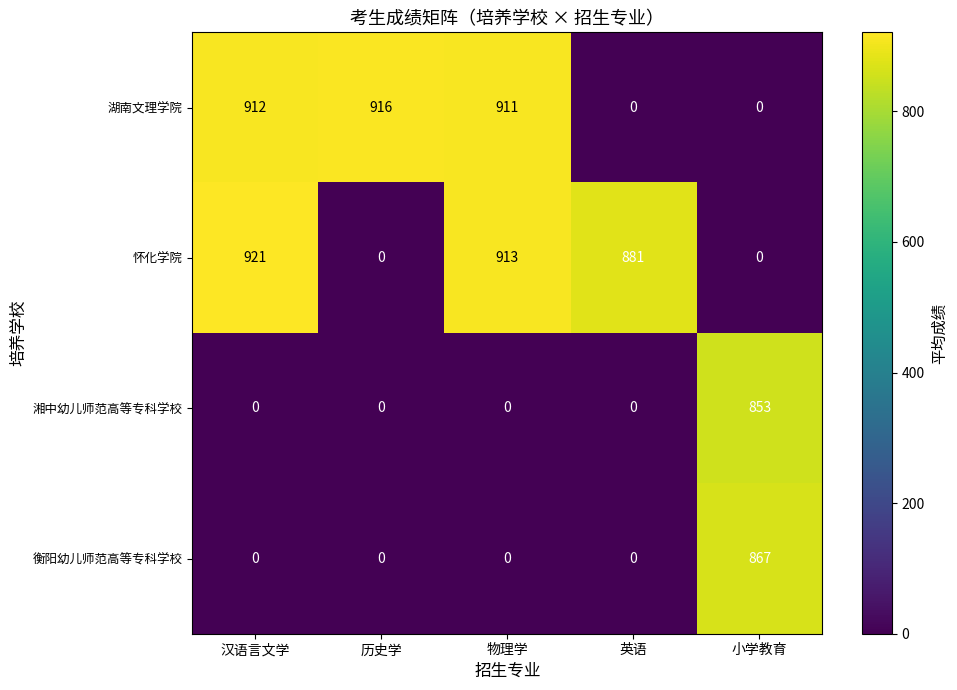

At which label does 怀化学院 first exceed 881?

汉语言文学